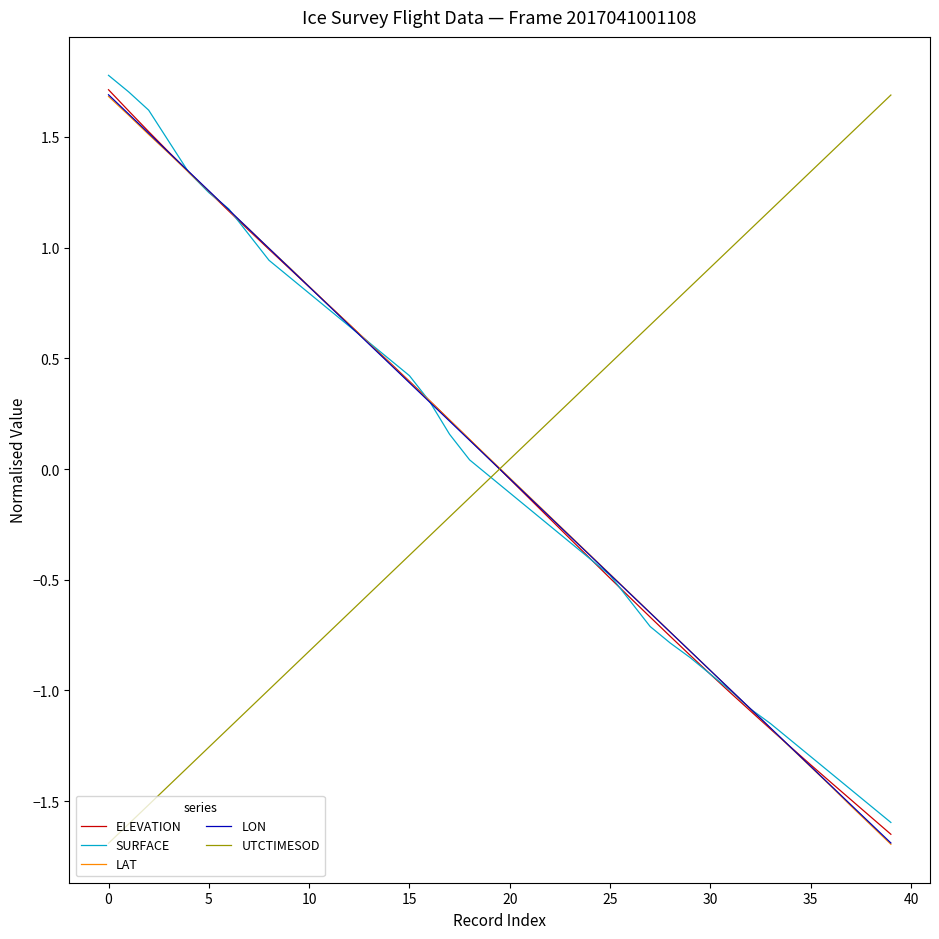

What is the highest value of the LAT series?

1.7